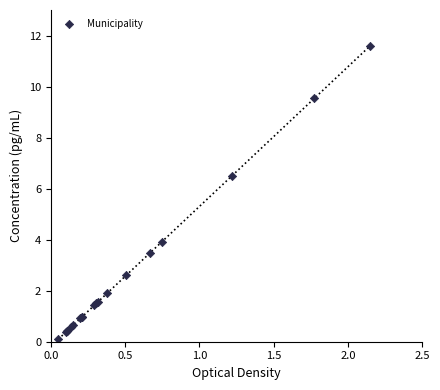

What Y value in the scatter plot is closest to 5?

3.9